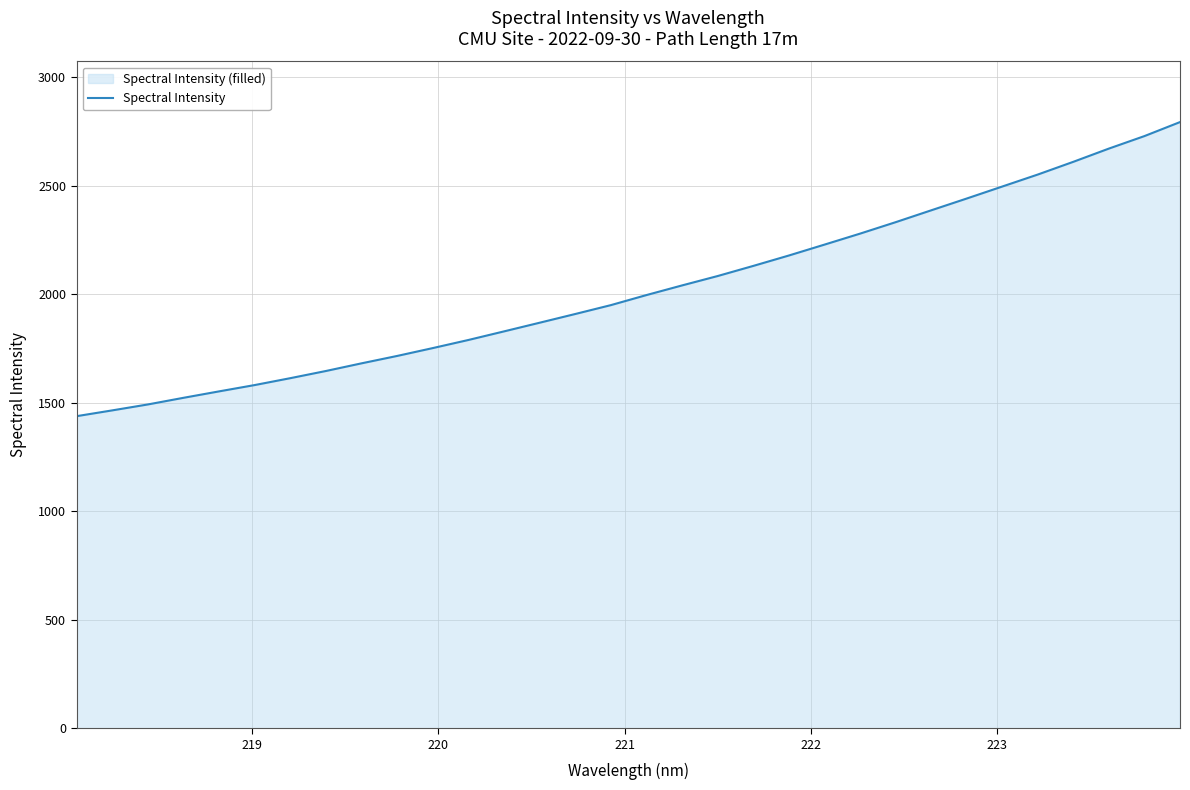

What is the smallest value displayed?

1437.8